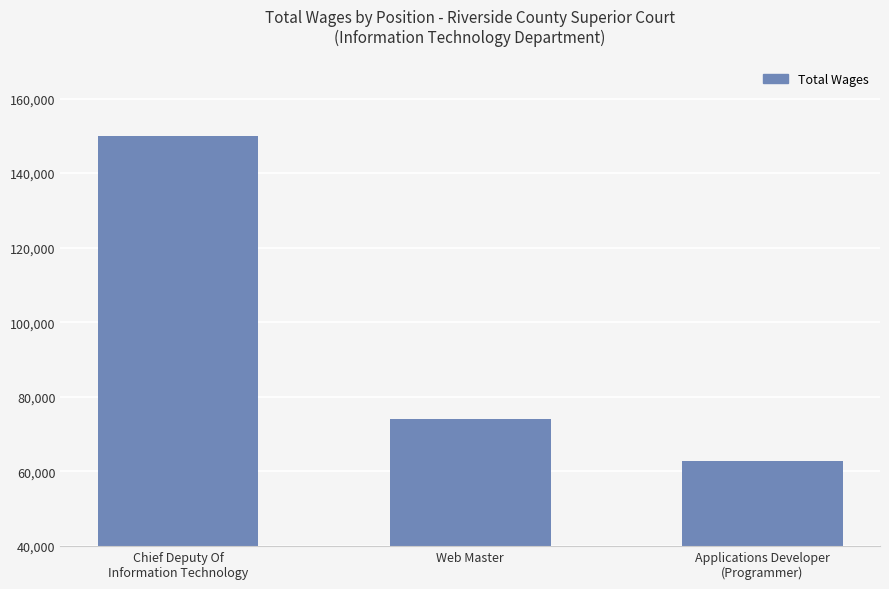

Count the values in the range 62796 to 149947.

3